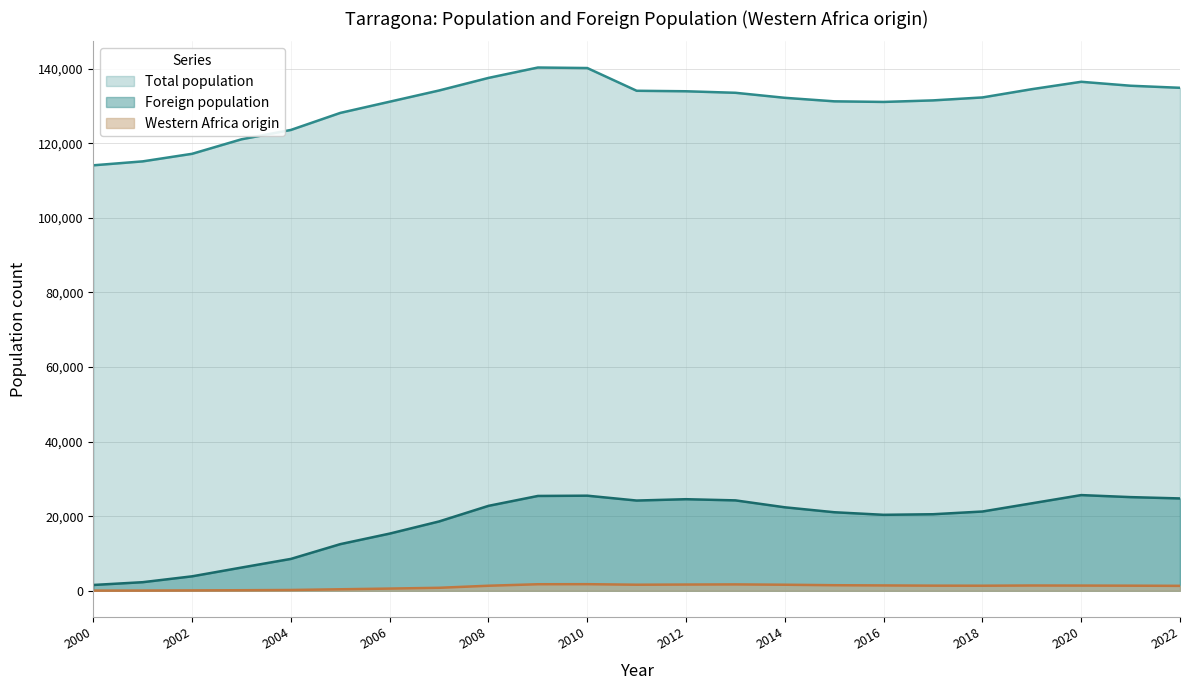

What are all the series names shown in the legend?

Total population, Foreign population, Western Africa origin